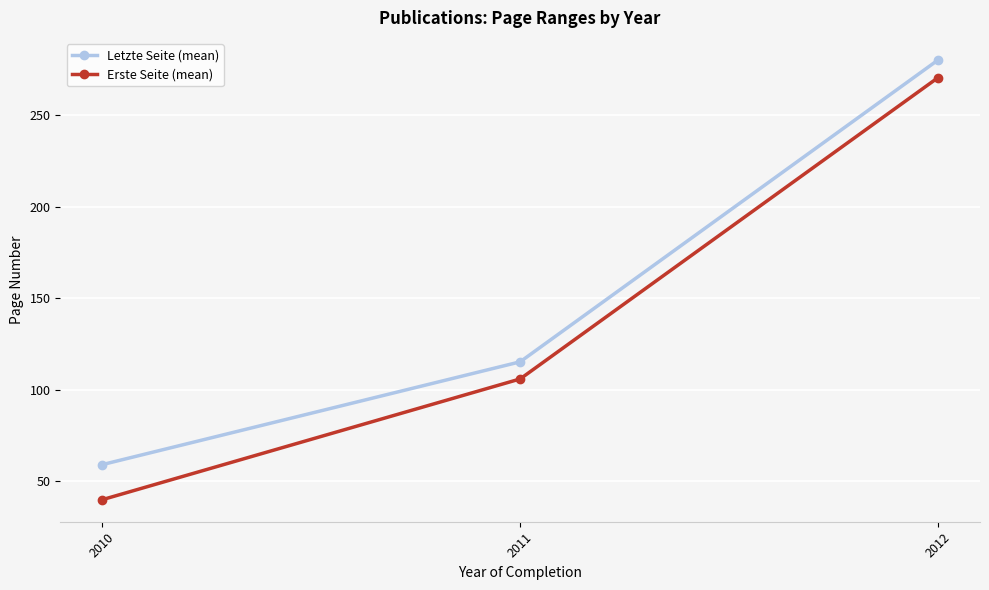

Between 2010 and 2011, which series saw the biggest shift?

Erste Seite (mean)